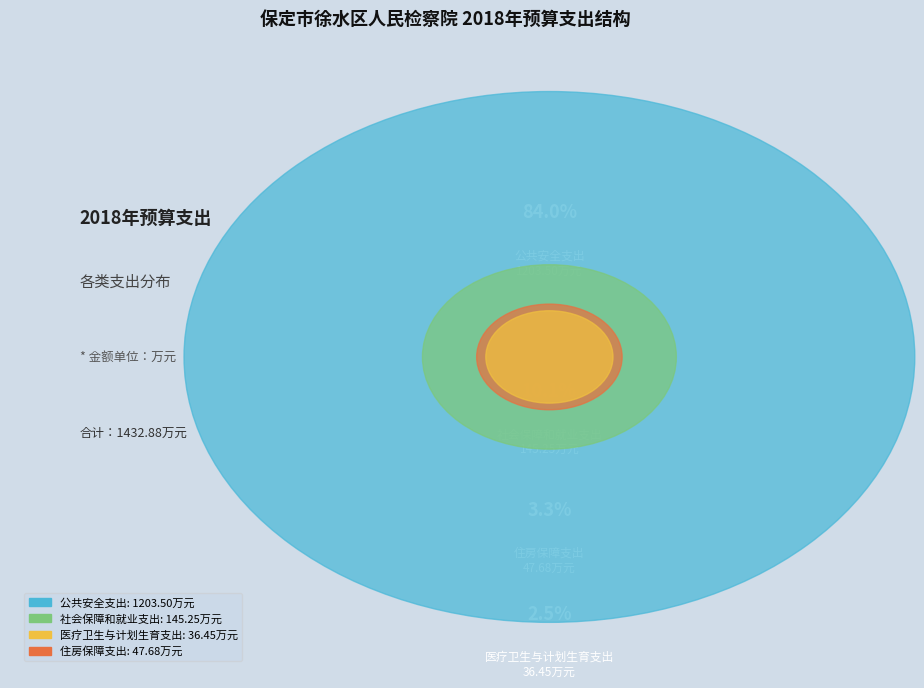

Is 社会保障和就业支出 the majority of the pie?

No